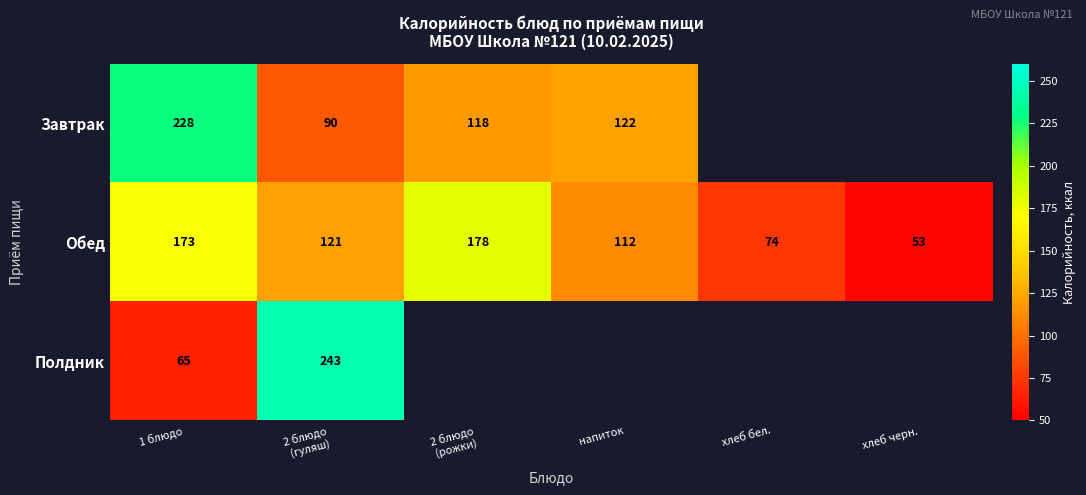

At which label does Обед first exceed 121?

1 блюдо